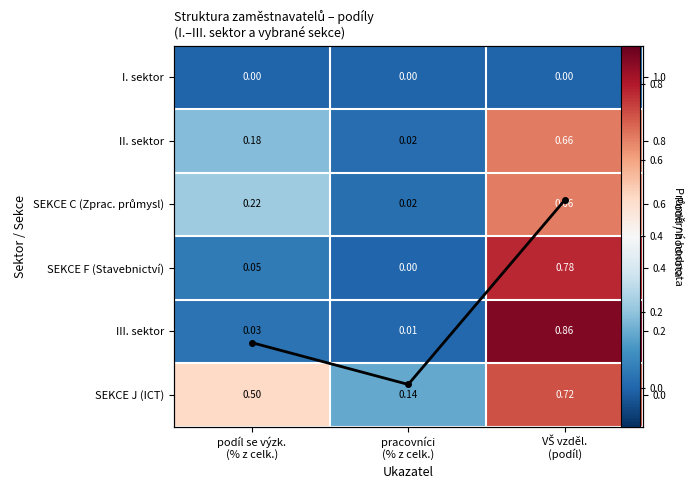

What is the difference between the maximum and second lowest values in the II. sektor series?

0.5